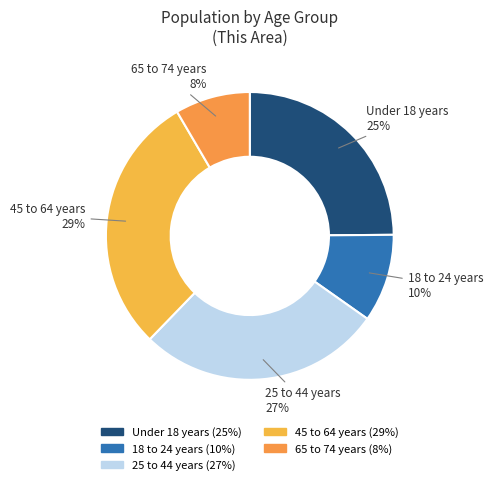

Between 18 to 24 years and Under 18 years, which is larger?

Under 18 years